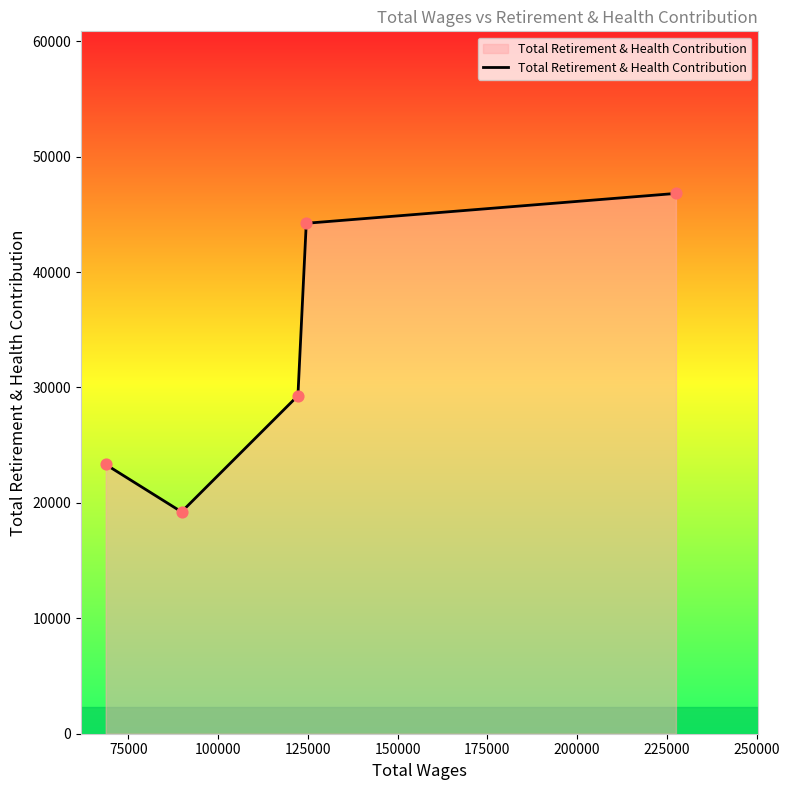

True or false: there are more than 0 points higher than both neighbors.

False